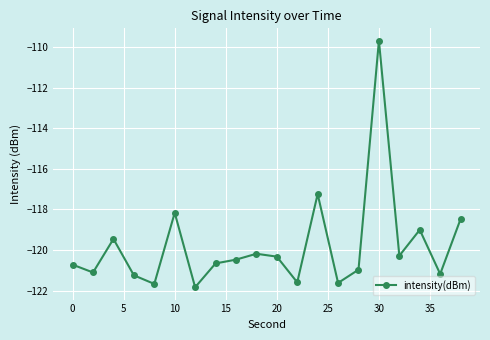

What is the smallest value displayed?

-121.8